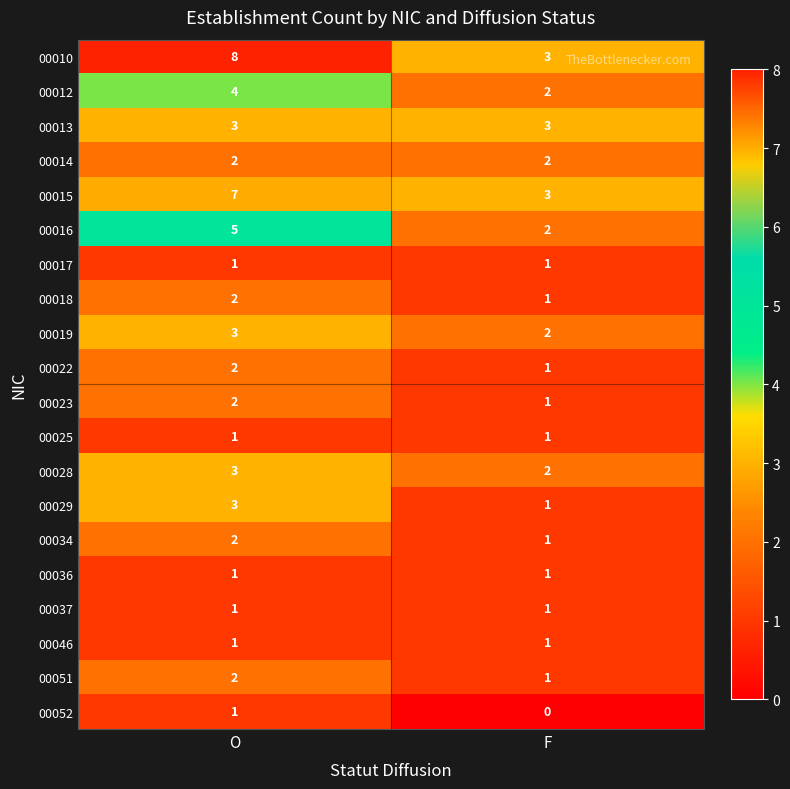

What is the sum of all 00016 values?

7